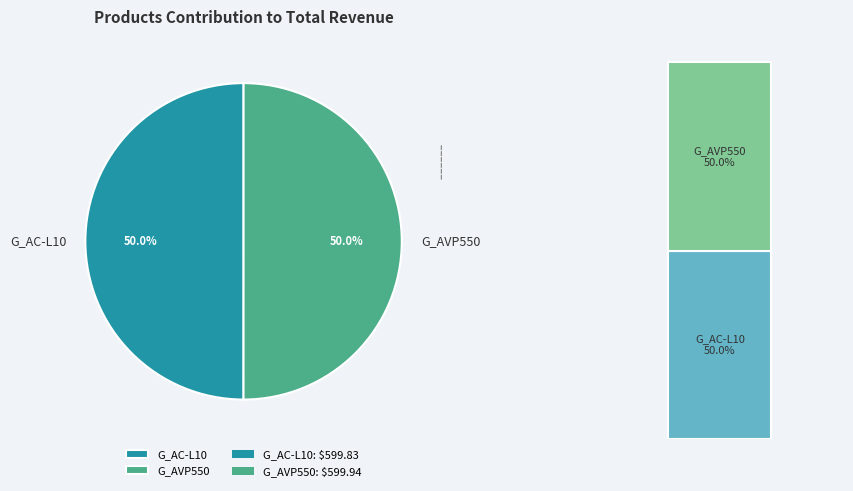

How much of the chart is everything except G_AVP550?

50.0%